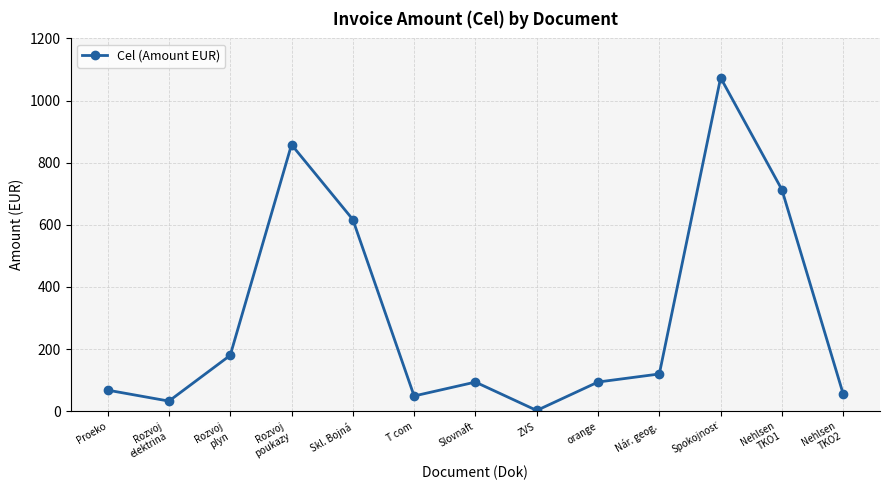

True or false: the data shows 55.2 at Nehlsen
TKO2.

True